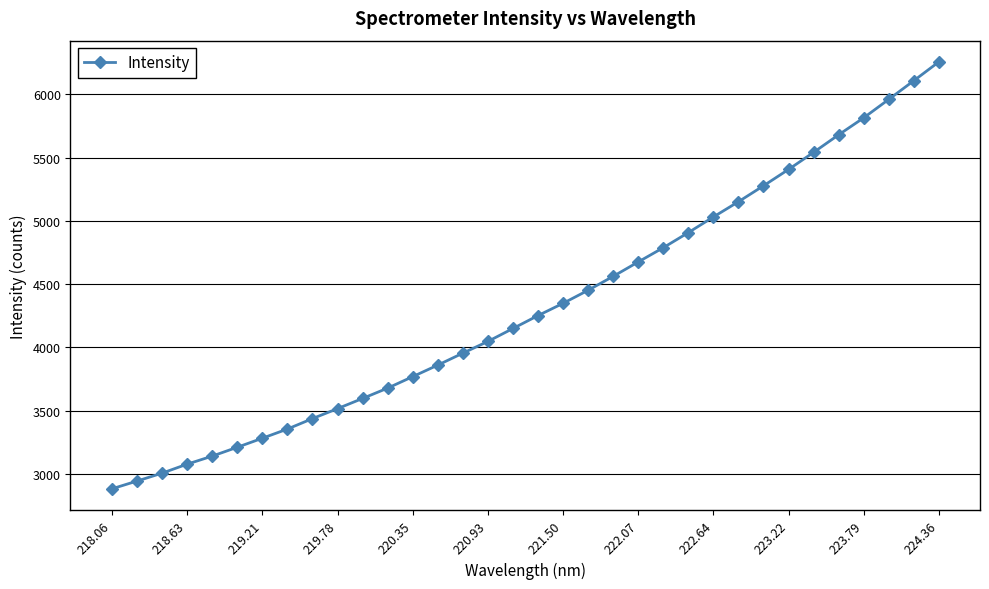

What is the sum of all values?

147122.2